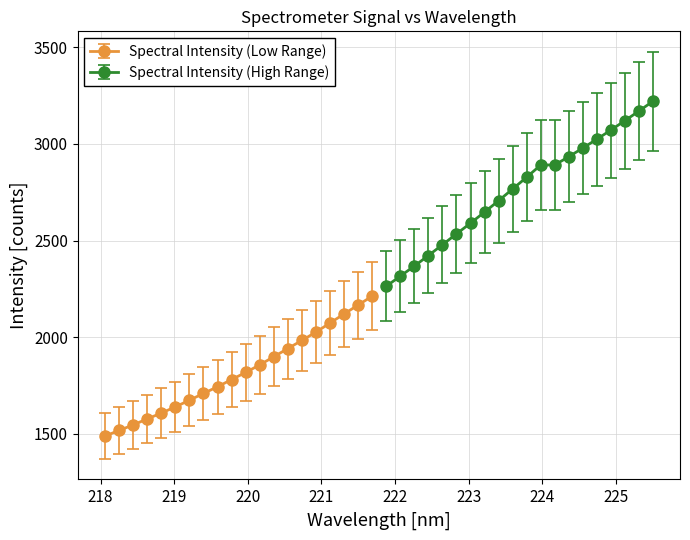

What is the lowest value of the Spectral Intensity (Low Range) series?

1488.2